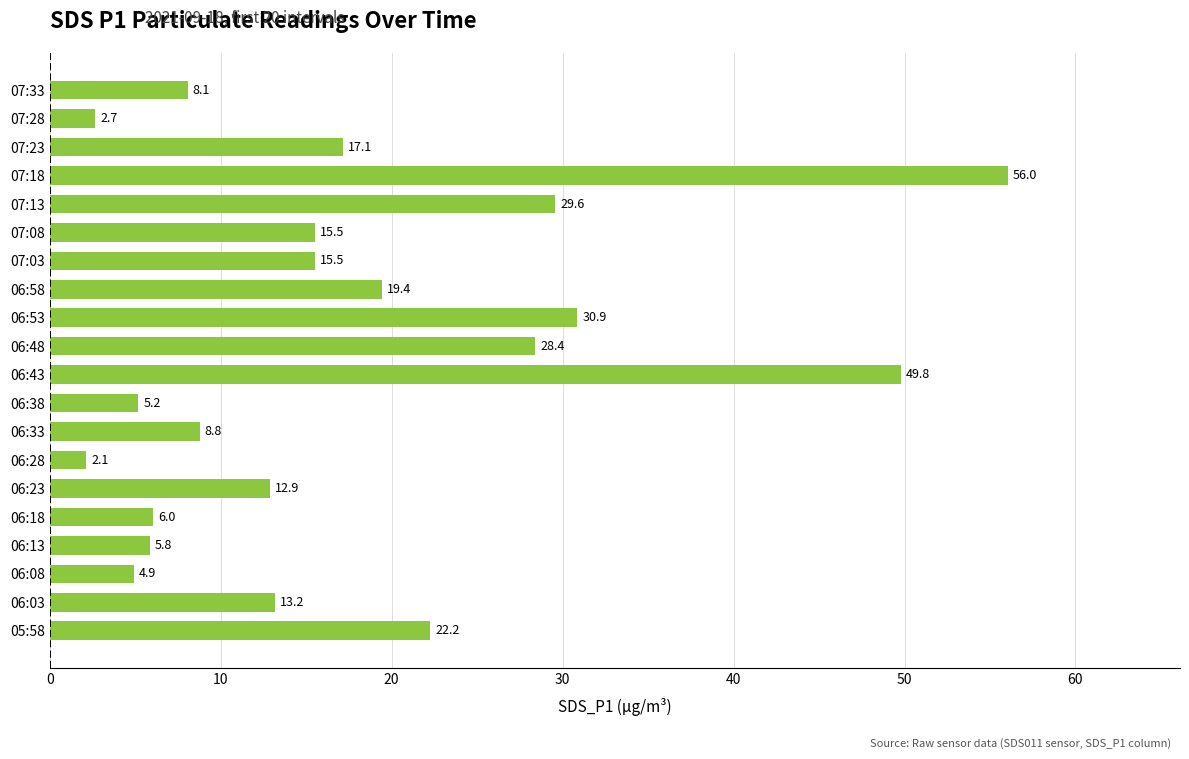

What is the difference between the second highest and second lowest values?

47.1